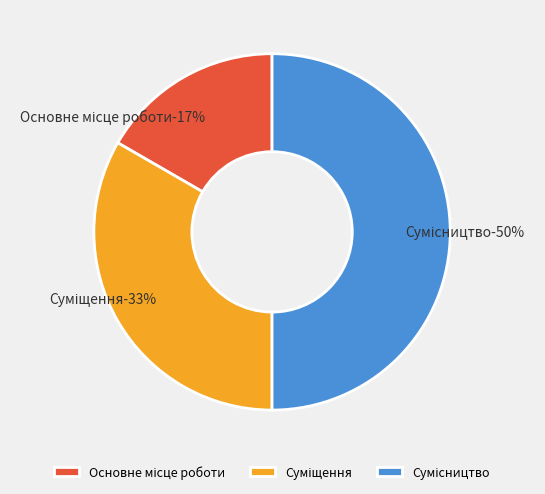

Which has a higher value, Основне місце роботи or Сумісництво?

Сумісництво